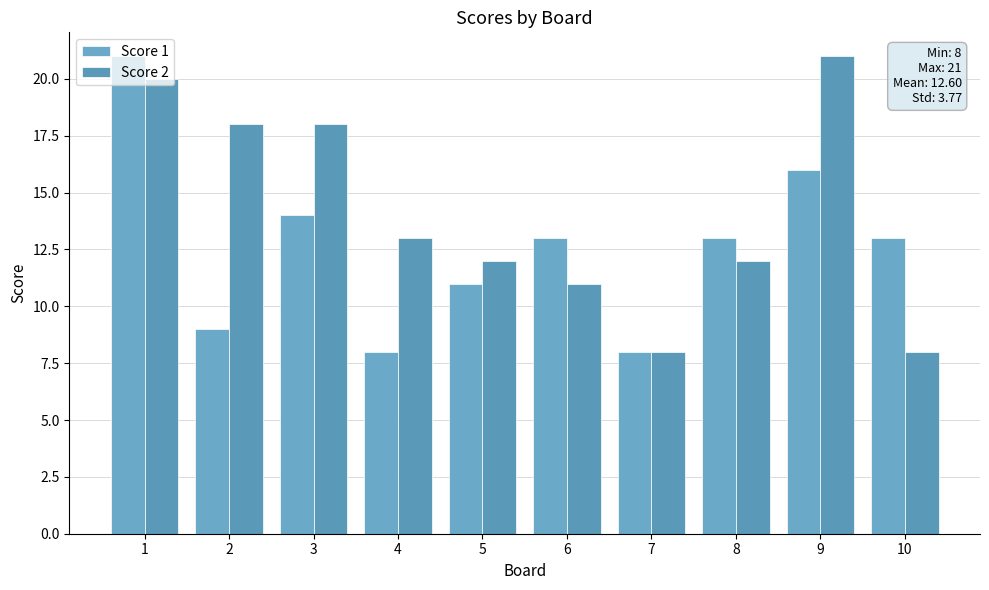

Is it true that Score 1 equals 13 at 10?

True